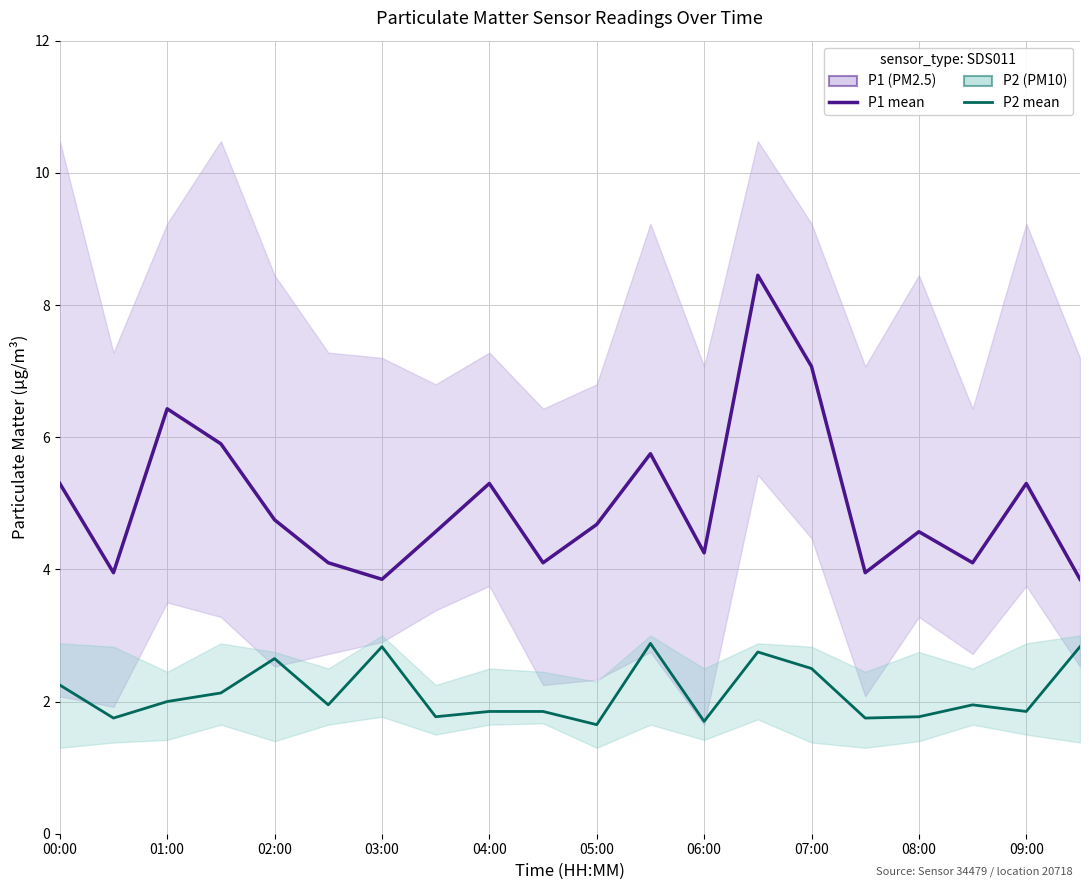

How many data points in P1 are less than 4?

4